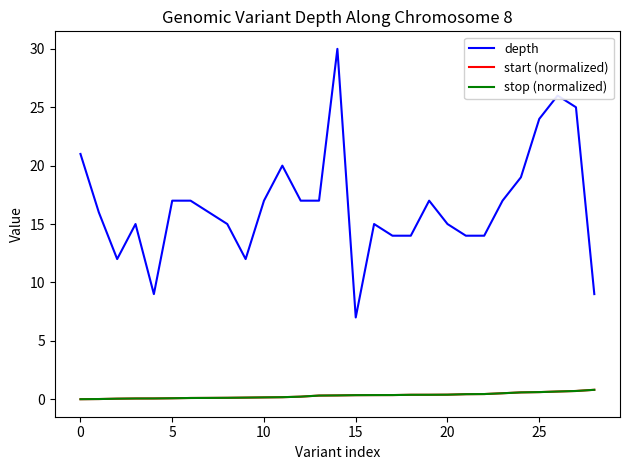

What is the average value of the start (normalized) series?

0.3